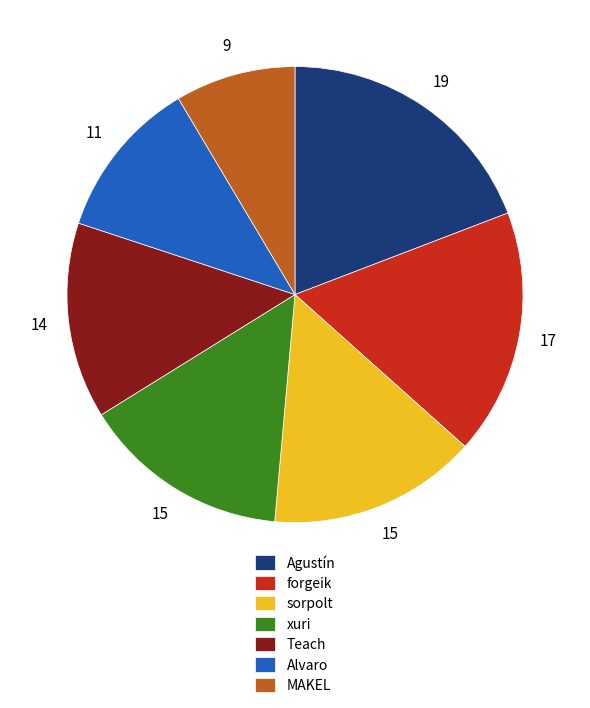

The sorpolt slice represents 15% of the pie. True or false?

True